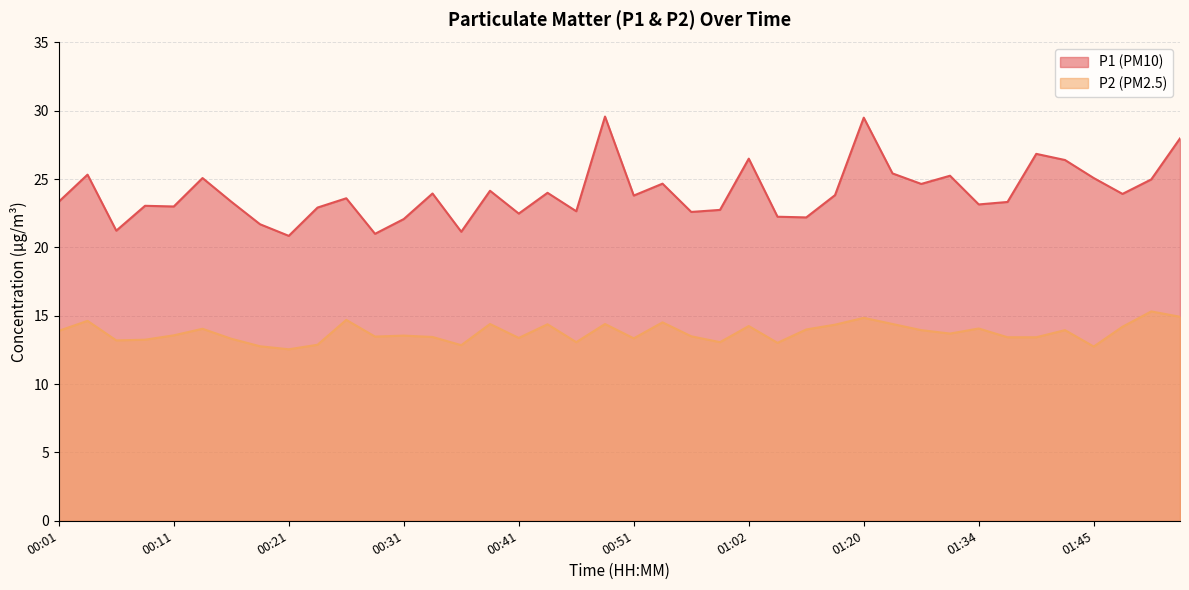

Which category has the lowest value across all series?

00:21